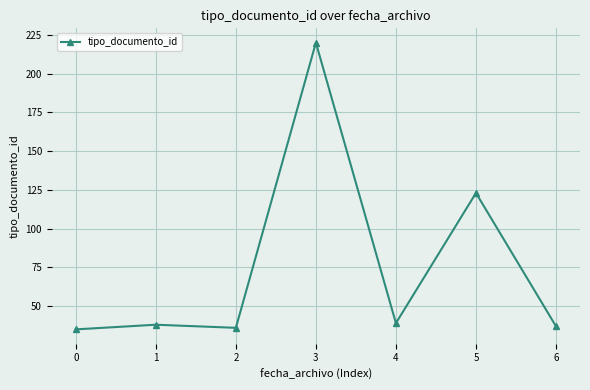

Approximately how many times larger is the value at 0 compared to 3?

0.2